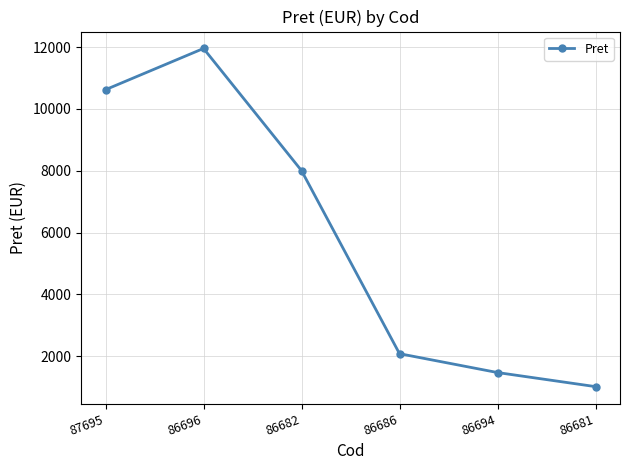

What is the sum of all values?

35138.5